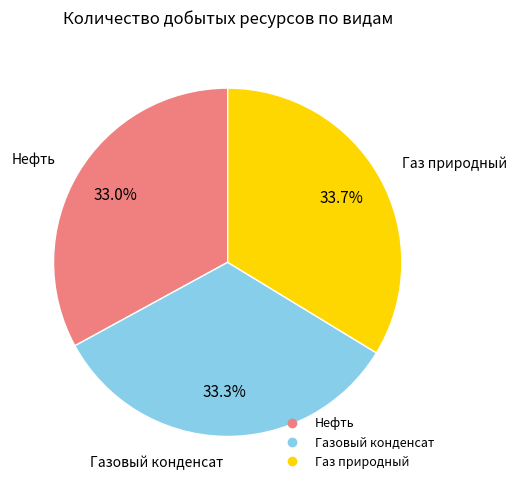

How many slices are in this pie chart?

3